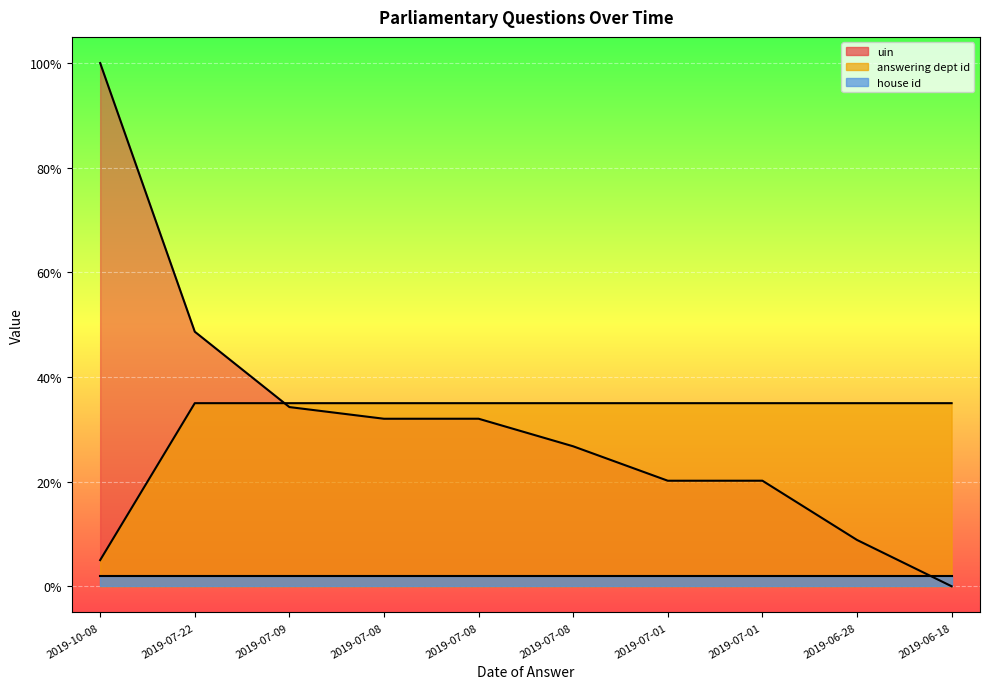

What is the difference between the highest and lowest values at 2019-07-22?

13.7